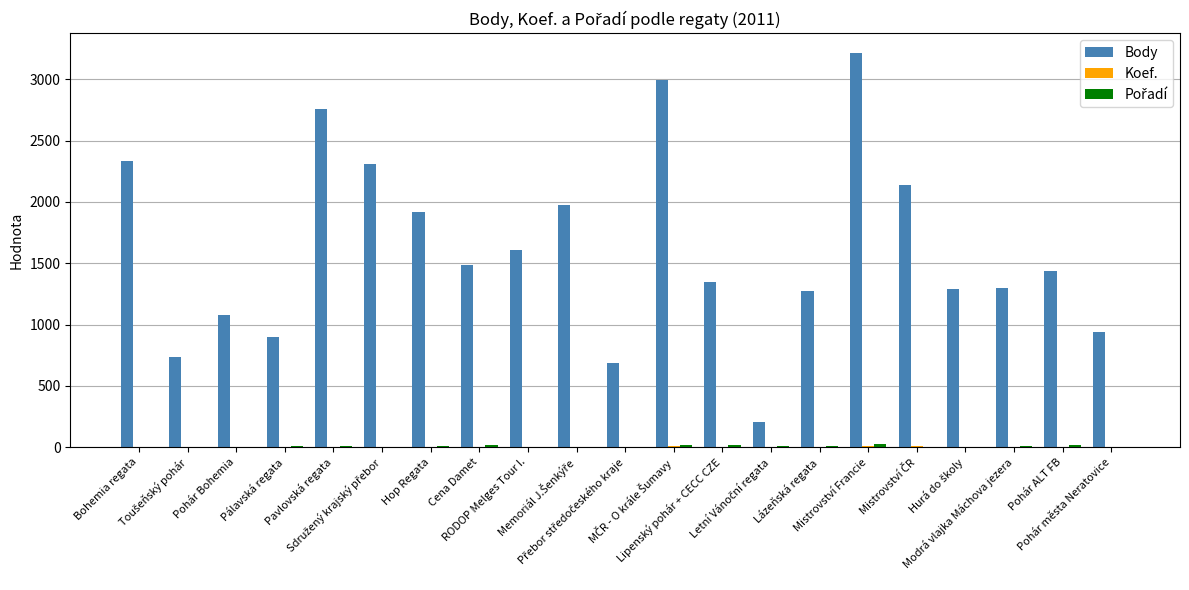

Which series has the largest total across all categories?

Body